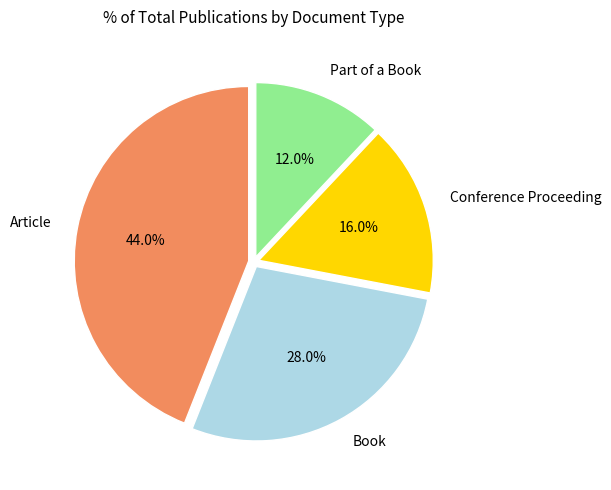

How many segments does this pie chart have?

4